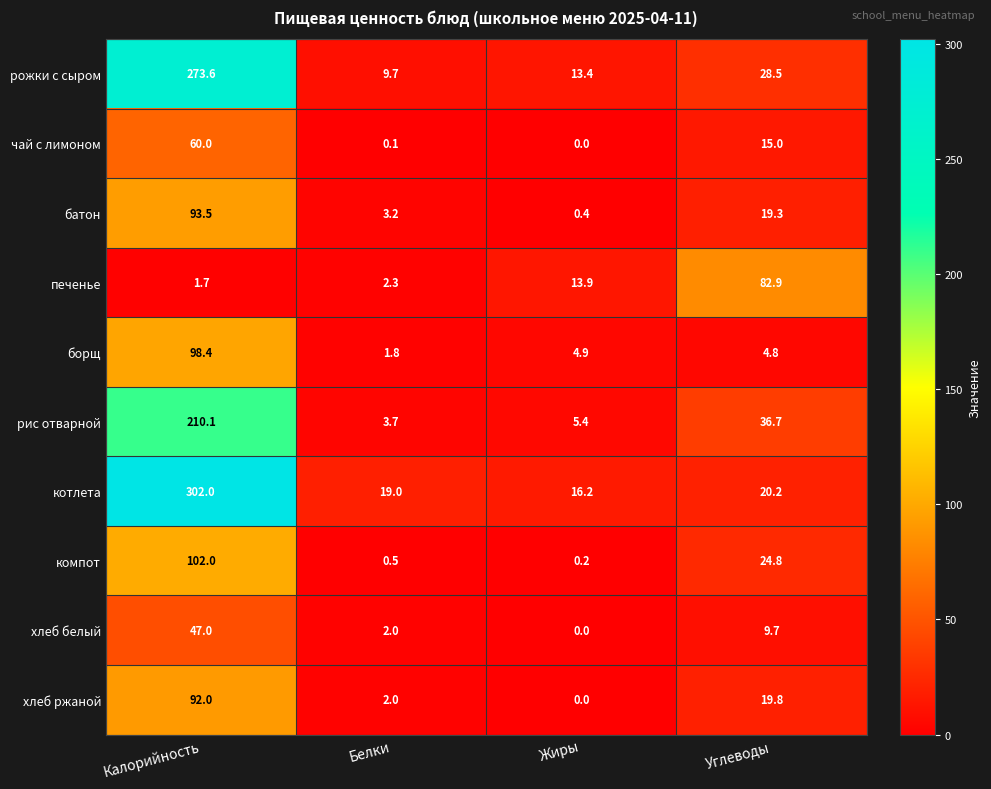

The value of котлета at Белки is 25.4. True or false?

False